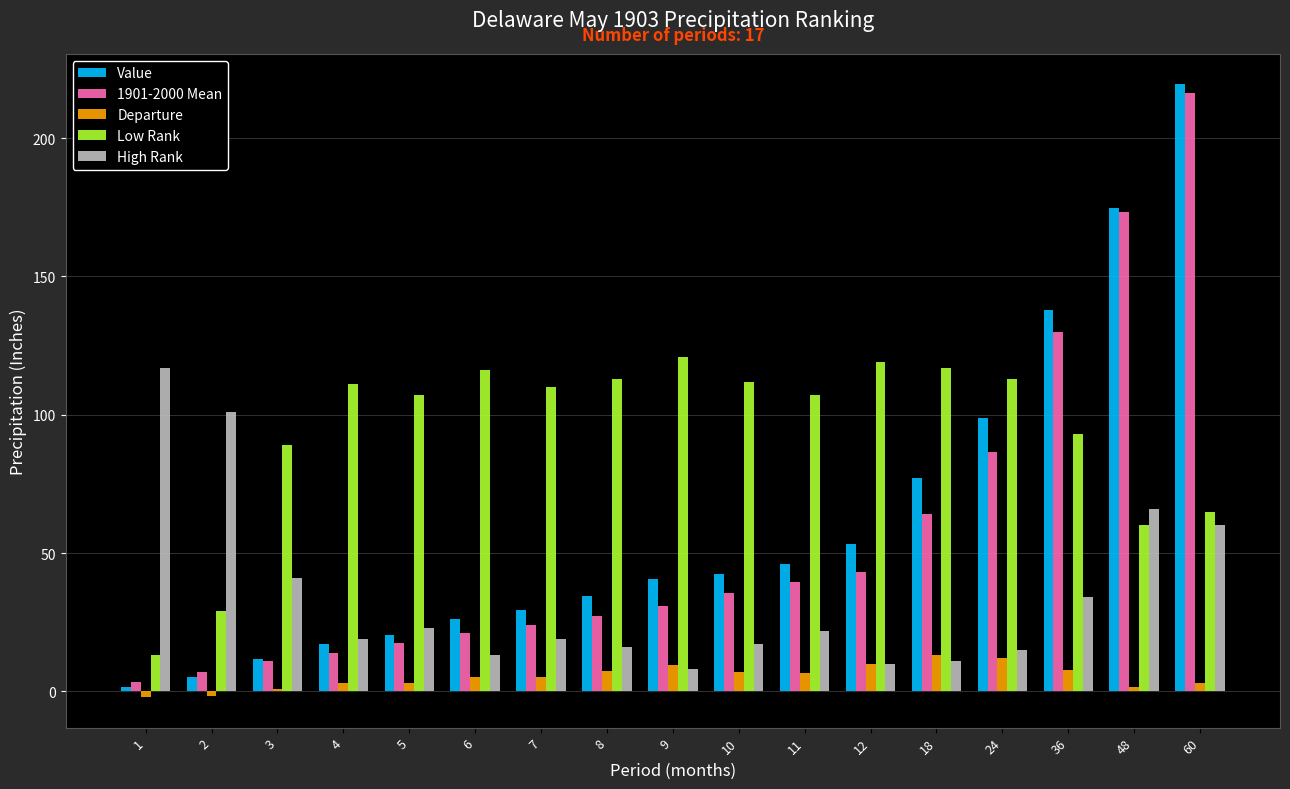

At which label does Value first exceed 40?

9